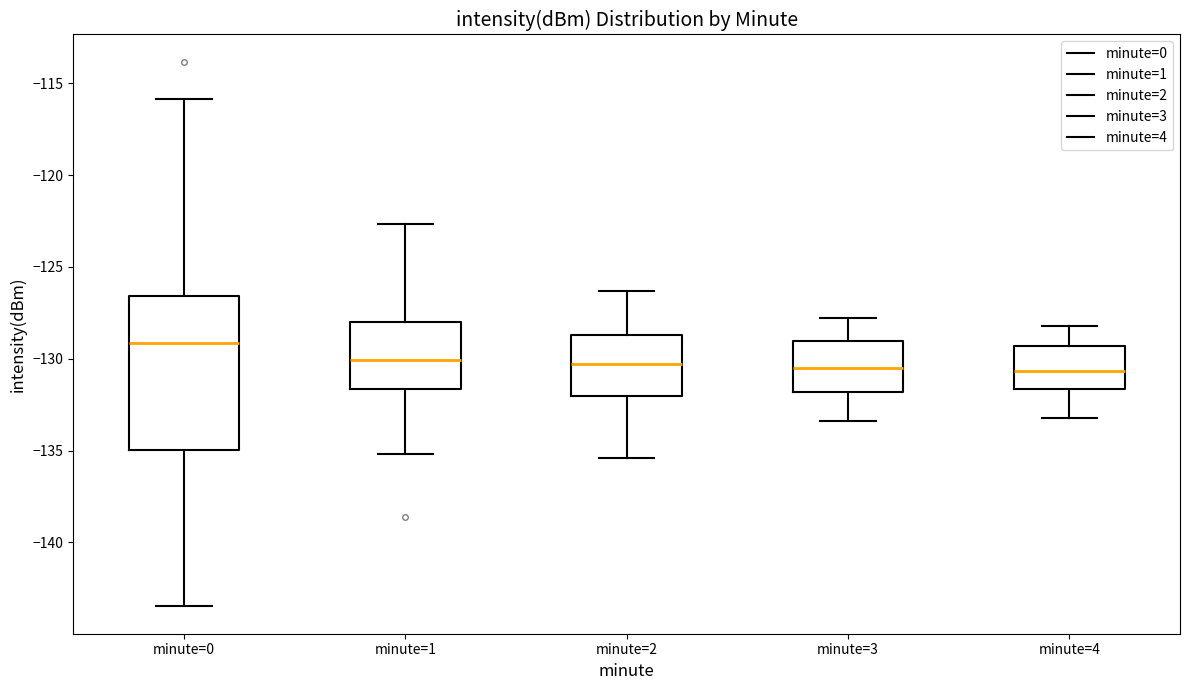

Comparing the boxes themselves (not the whiskers), which one is the tallest?

minute=0